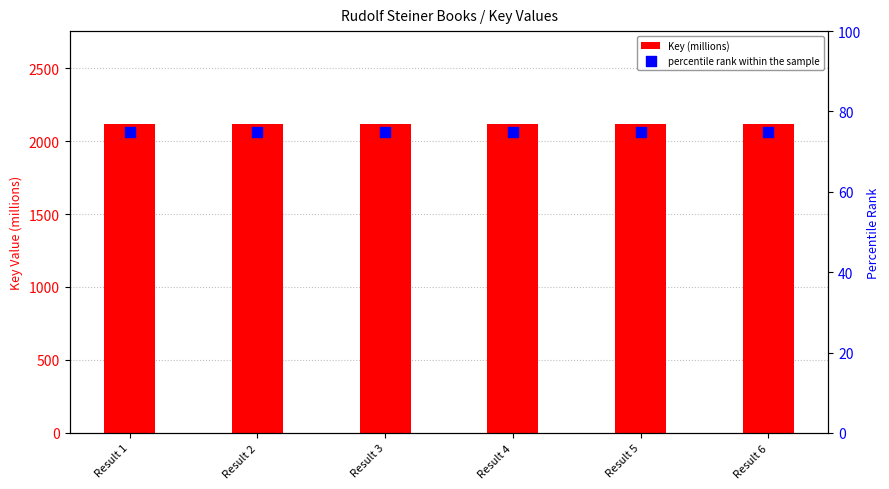

Which series has the largest Y range (max minus min)?

Key (millions)